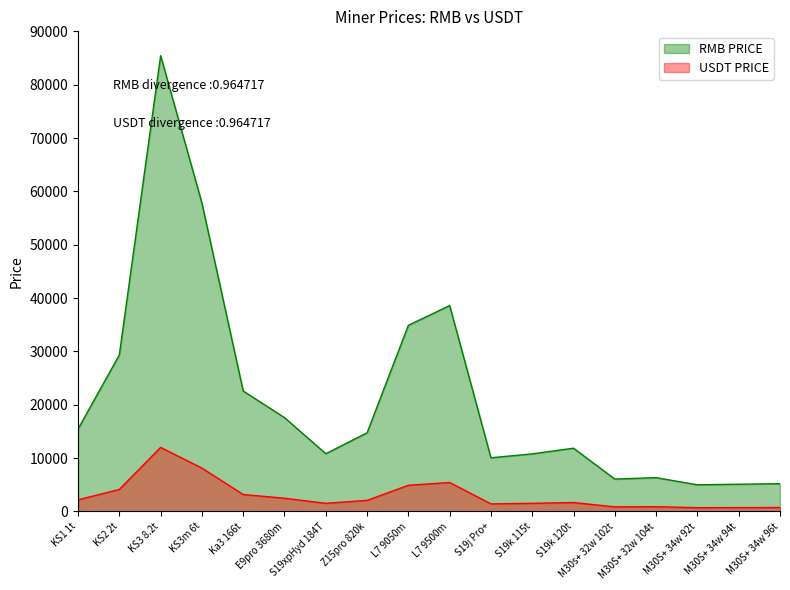

In RMB PRICE, how many points are lower than both neighbors (excluding endpoints)?

4